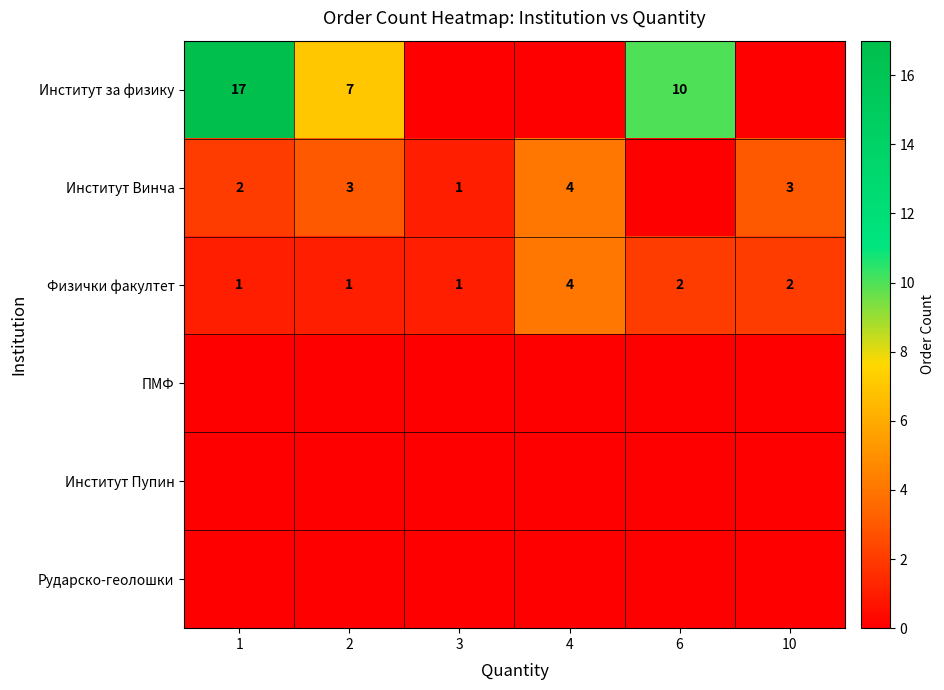

At which category does the chart reach its peak across all series?

1